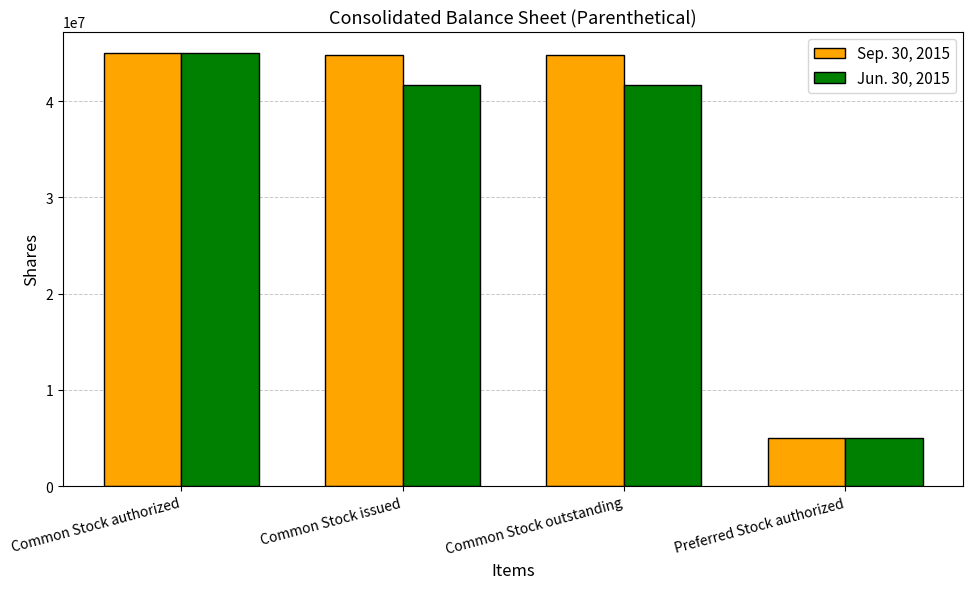

Reading left to right, extract all data points from this chart.

Sep. 30, 2015: Common Stock authorized=45000000	Common Stock issued=44798479	Common Stock outstanding=44798479	Preferred Stock authorized=5000000
Jun. 30, 2015: Common Stock authorized=45000000	Common Stock issued=41698497	Common Stock outstanding=41698497	Preferred Stock authorized=5000000